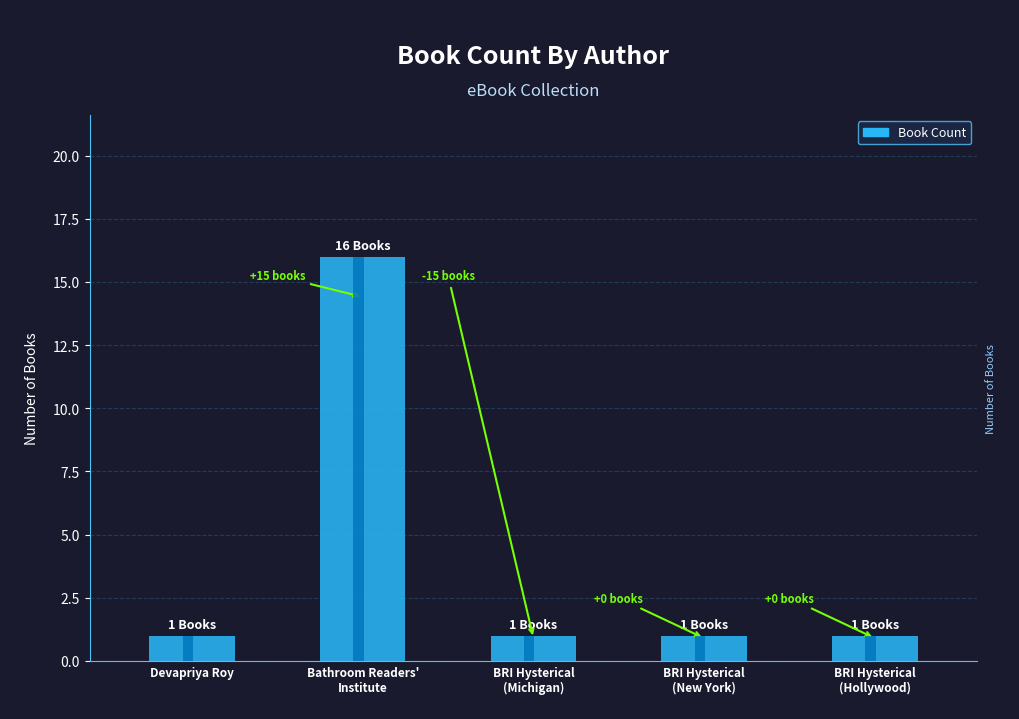

What is the ratio of the value at BRI Hysterical
(Hollywood) to the value at BRI Hysterical
(Michigan)?

1.0